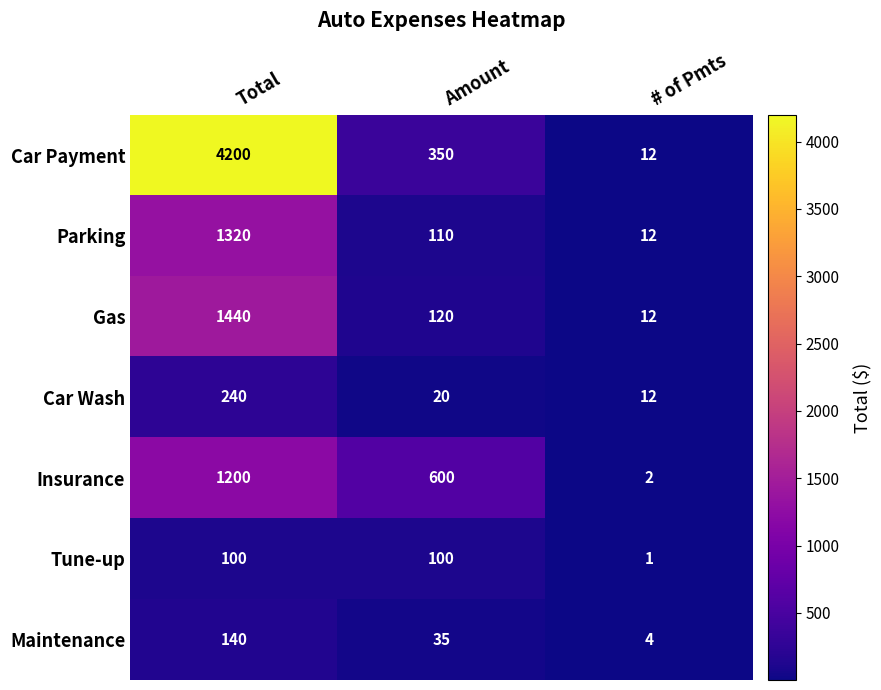

Reading right to left, extract all data points from this chart.

Car Payment: 12	350	4200
Parking: 12	110	1320
Gas: 12	120	1440
Car Wash: 12	20	240
Insurance: 2	600	1200
Tune-up: 1	100	100
Maintenance: 4	35	140